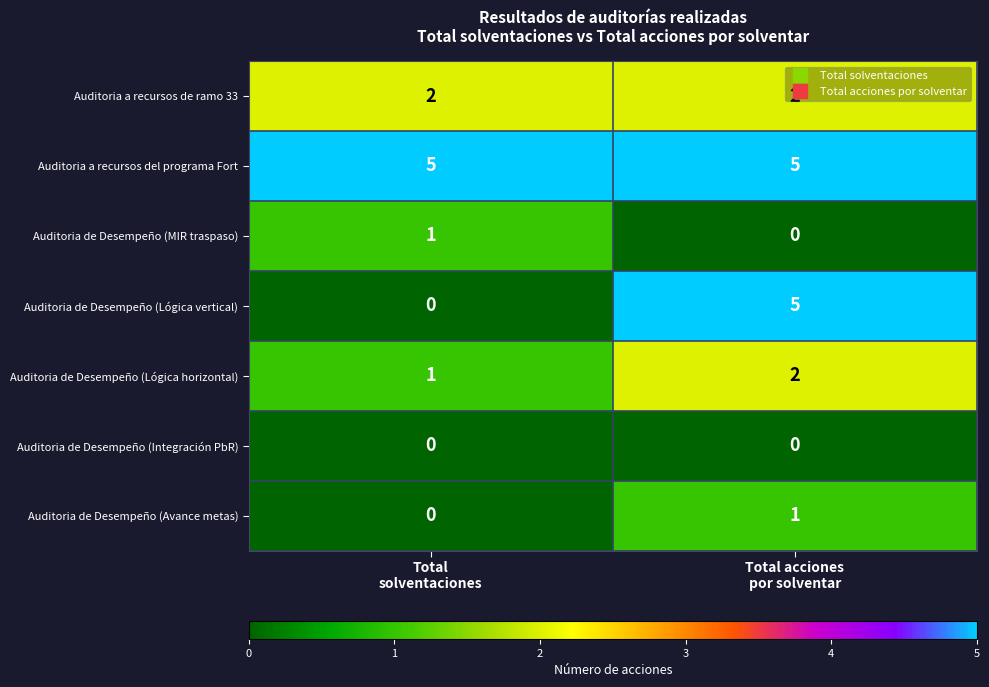

Which series has the largest total across all categories?

Auditoria a recursos del programa Fort